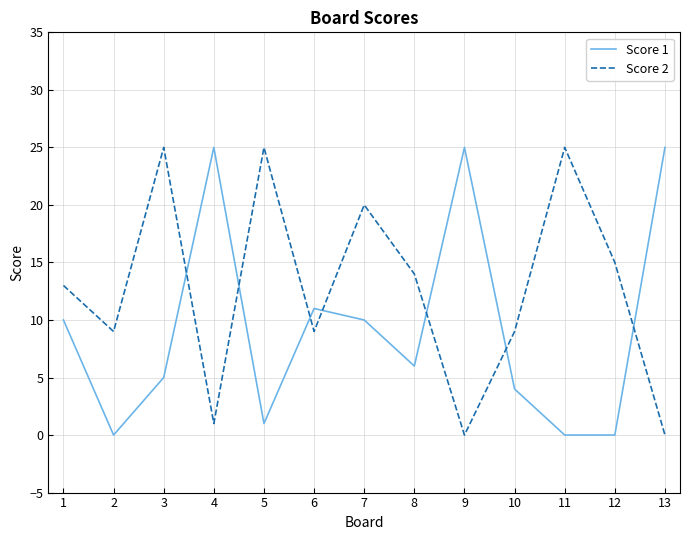

After their last crossing, which series has the higher values: Score 1 or Score 2?

Score 1